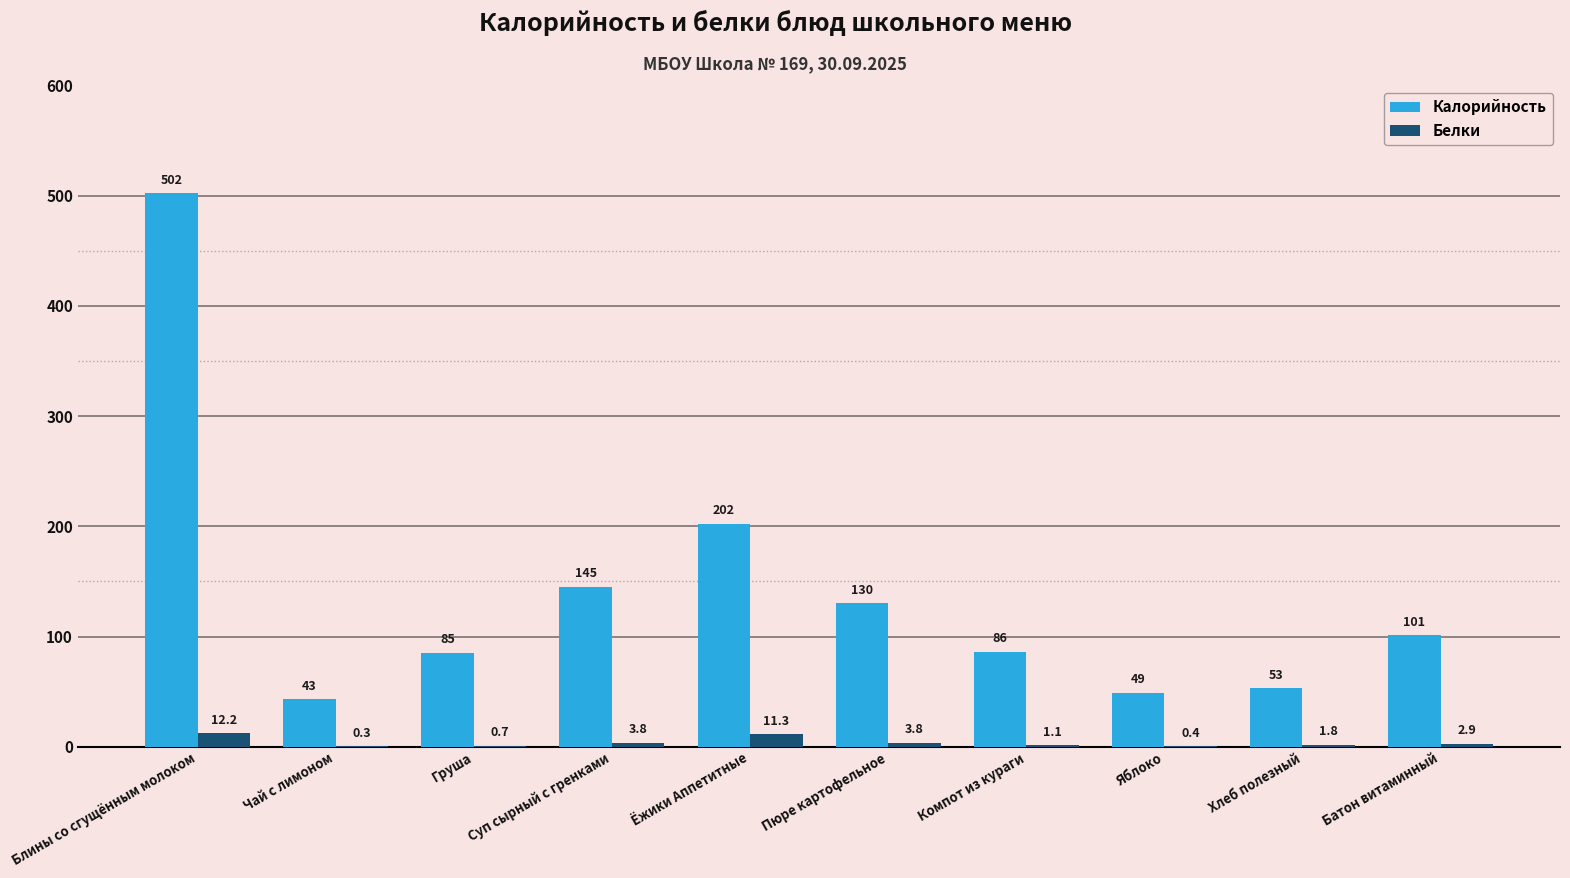

What is the maximum value for Калорийность?

502.0